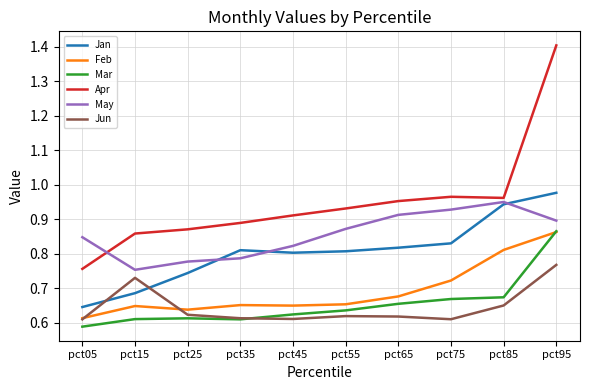

Does the chart have visible grid lines?

Yes